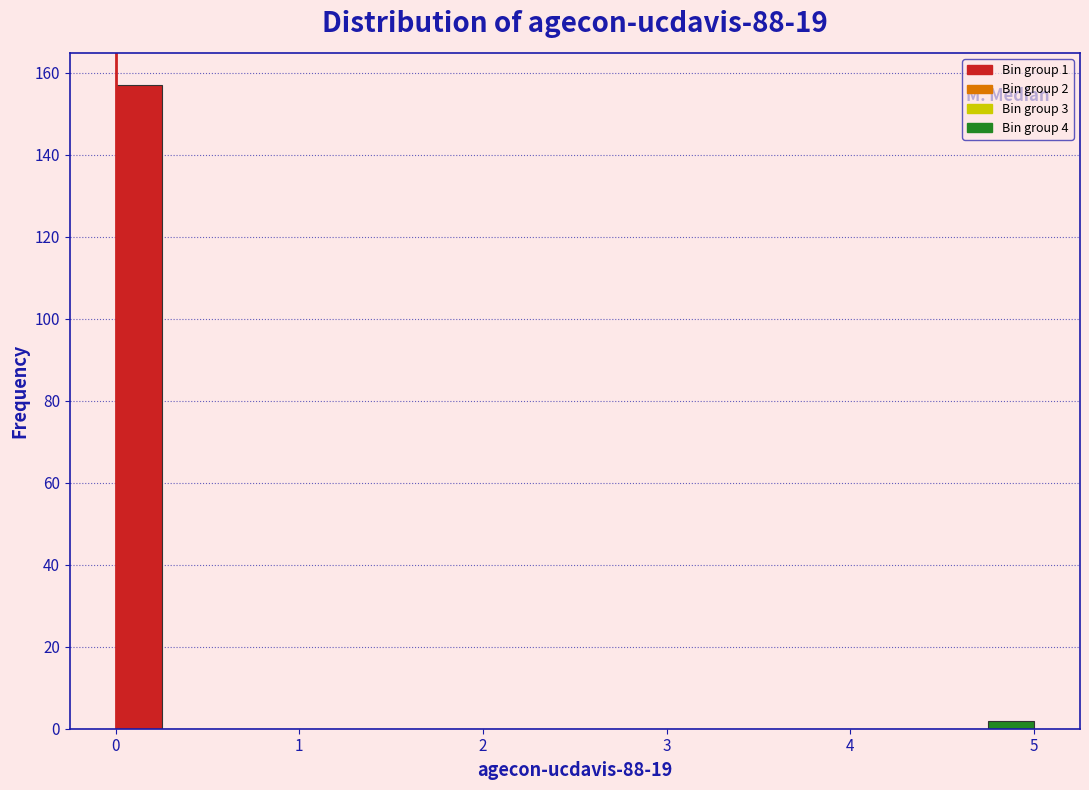

Read against the x-axis, roughly where is the centre of the tallest bar?

0.1